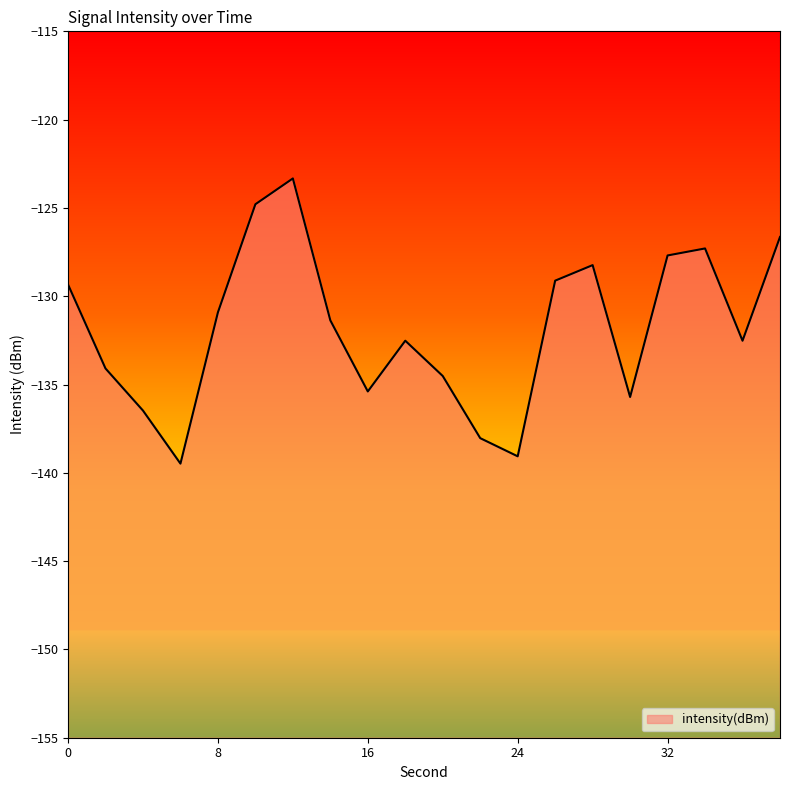

How many values are below -131?

11